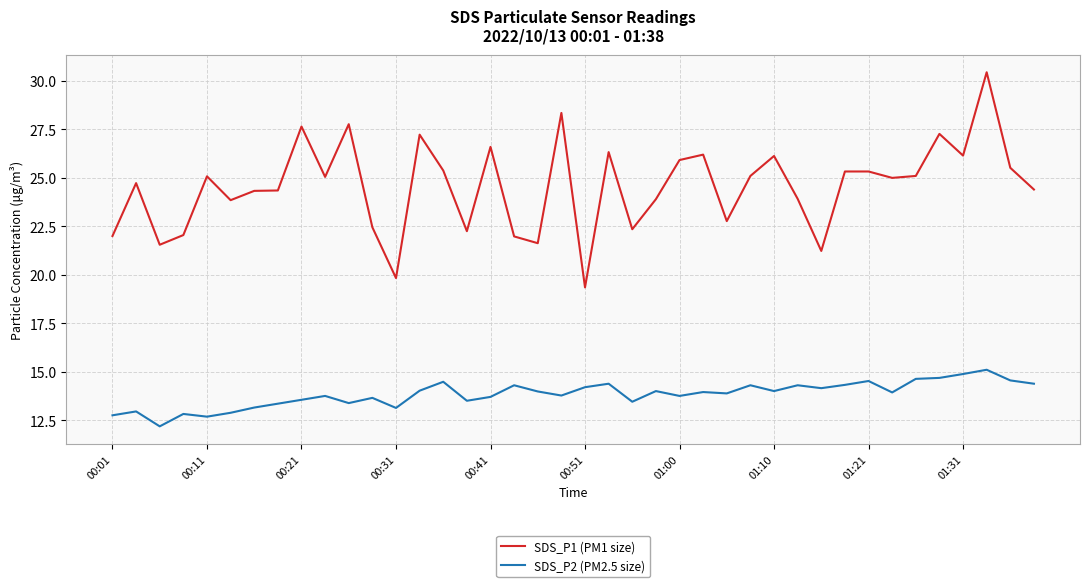

True or false: SDS_P1 (PM1 size) and SDS_P2 (PM2.5 size) intersect in this chart.

False